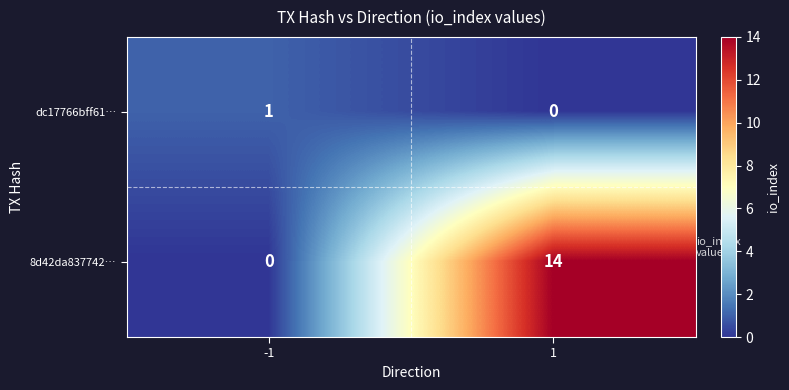

What is the approximate value of 8d42da837742… at 1, to the nearest 5?

15